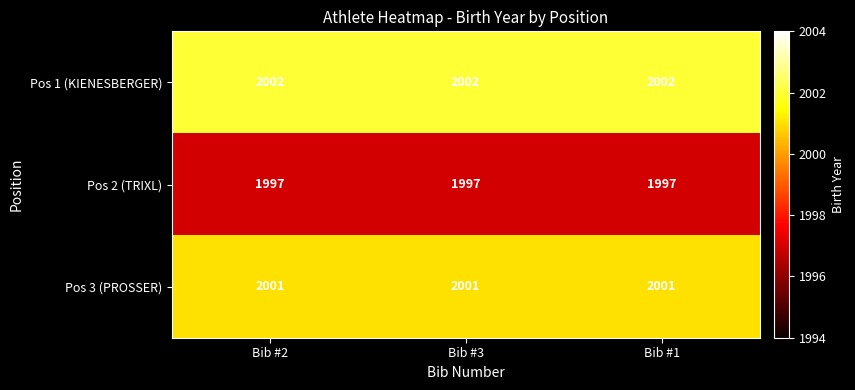

Rank the series at Bib #2 from highest to lowest value.

Pos 1 (KIENESBERGER), Pos 3 (PROSSER), Pos 2 (TRIXL)